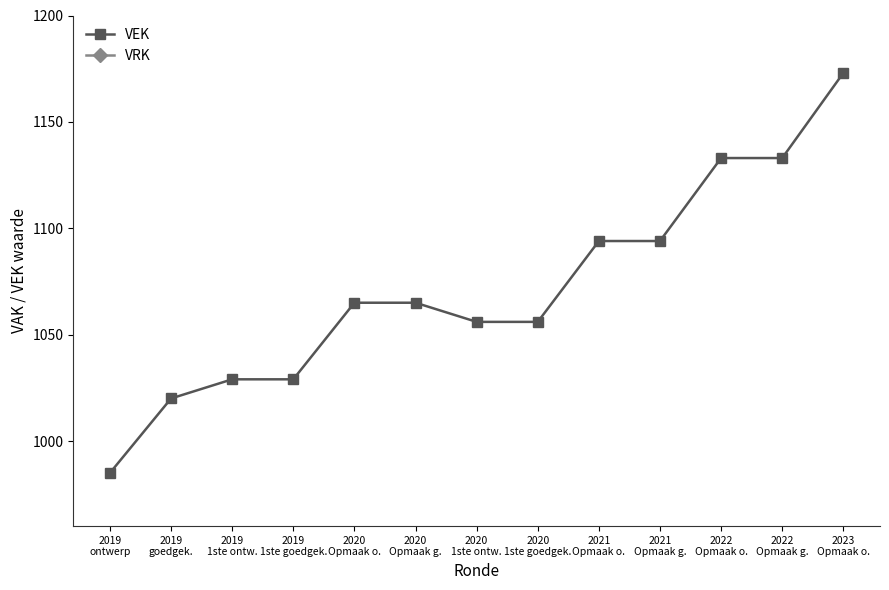

Which series has the largest total across all categories?

VEK